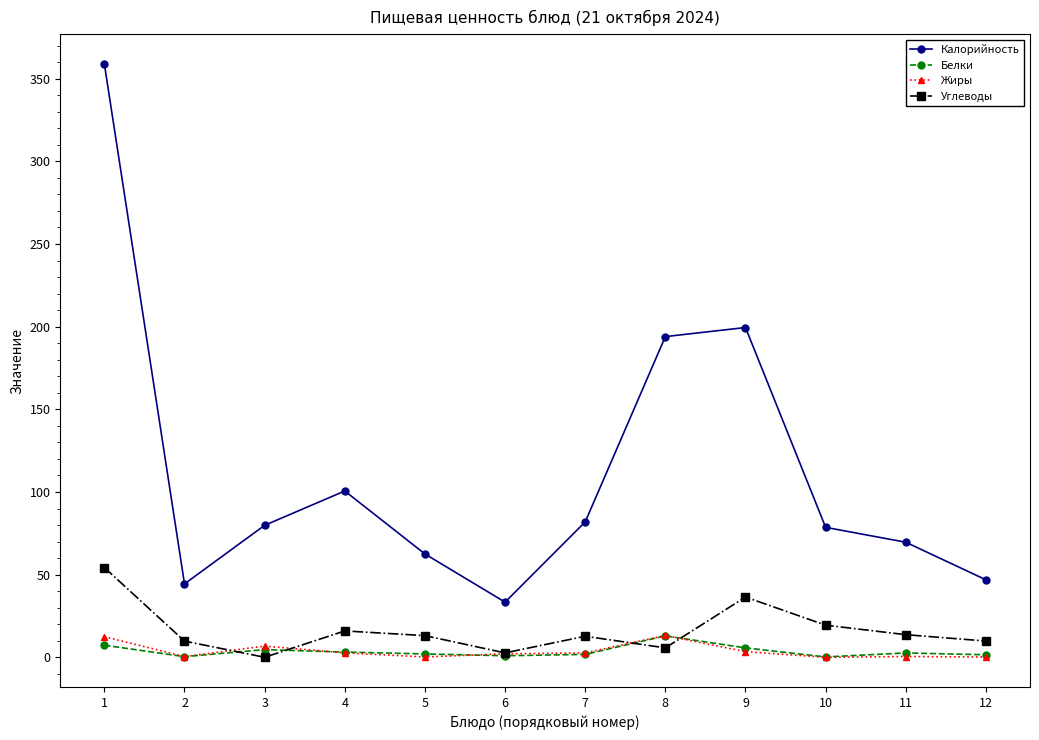

What is the lowest value of the Калорийность series?

33.4